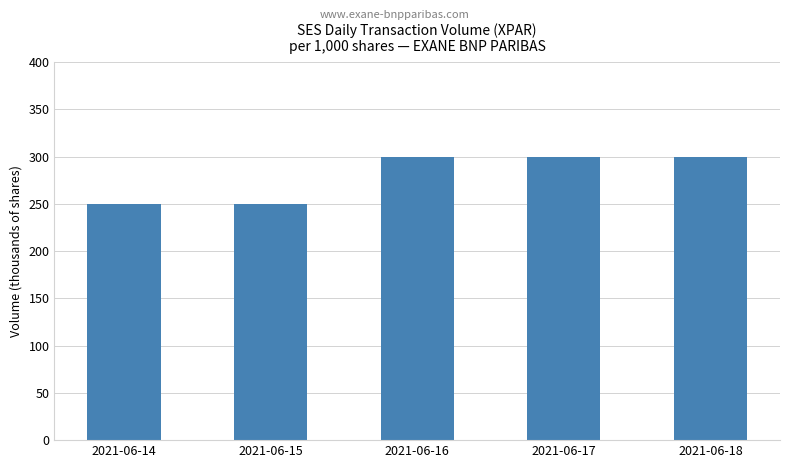

What is the value of the 1st bar from the left?

250